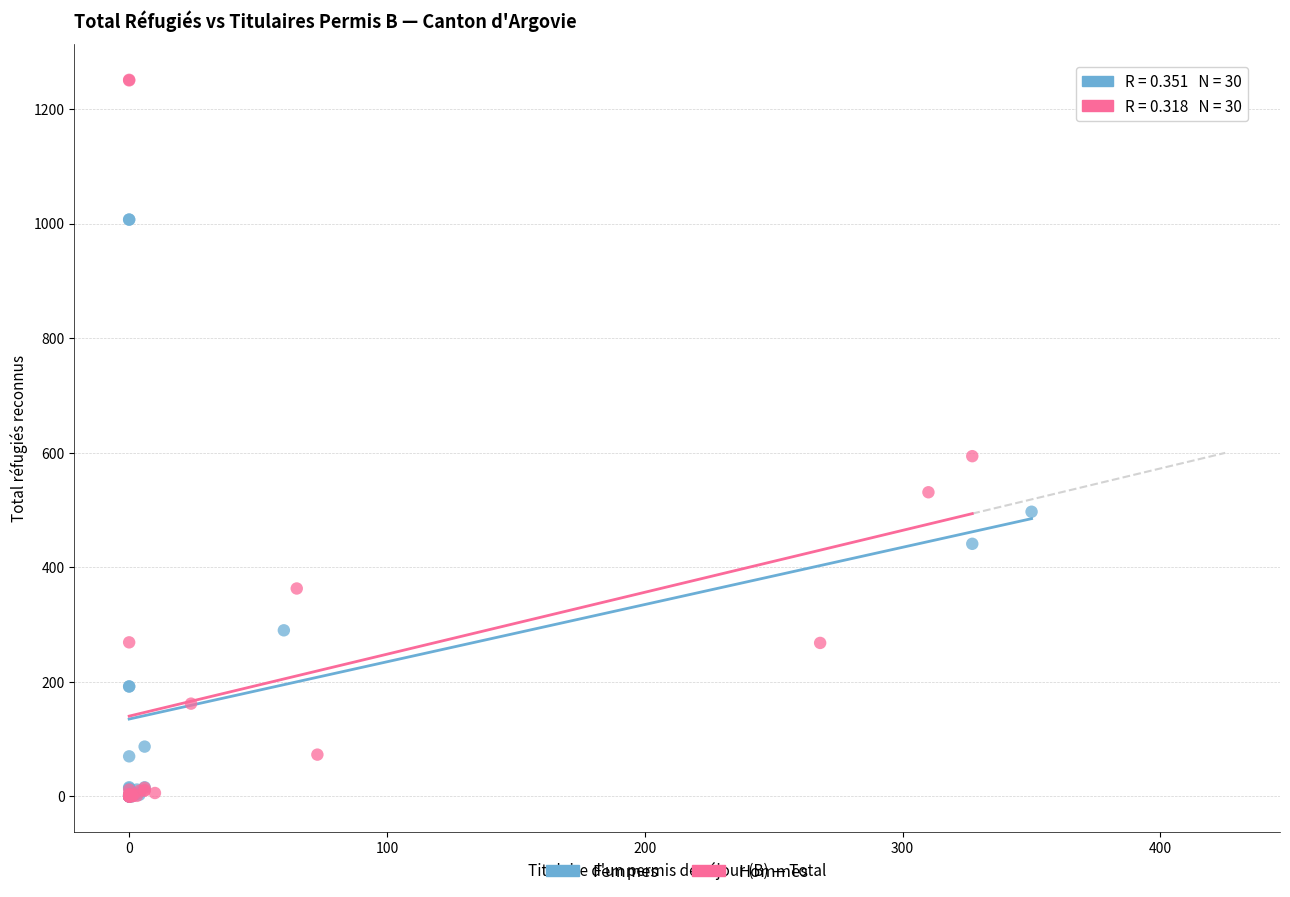

Which series has the widest spread of Y values?

Hommes